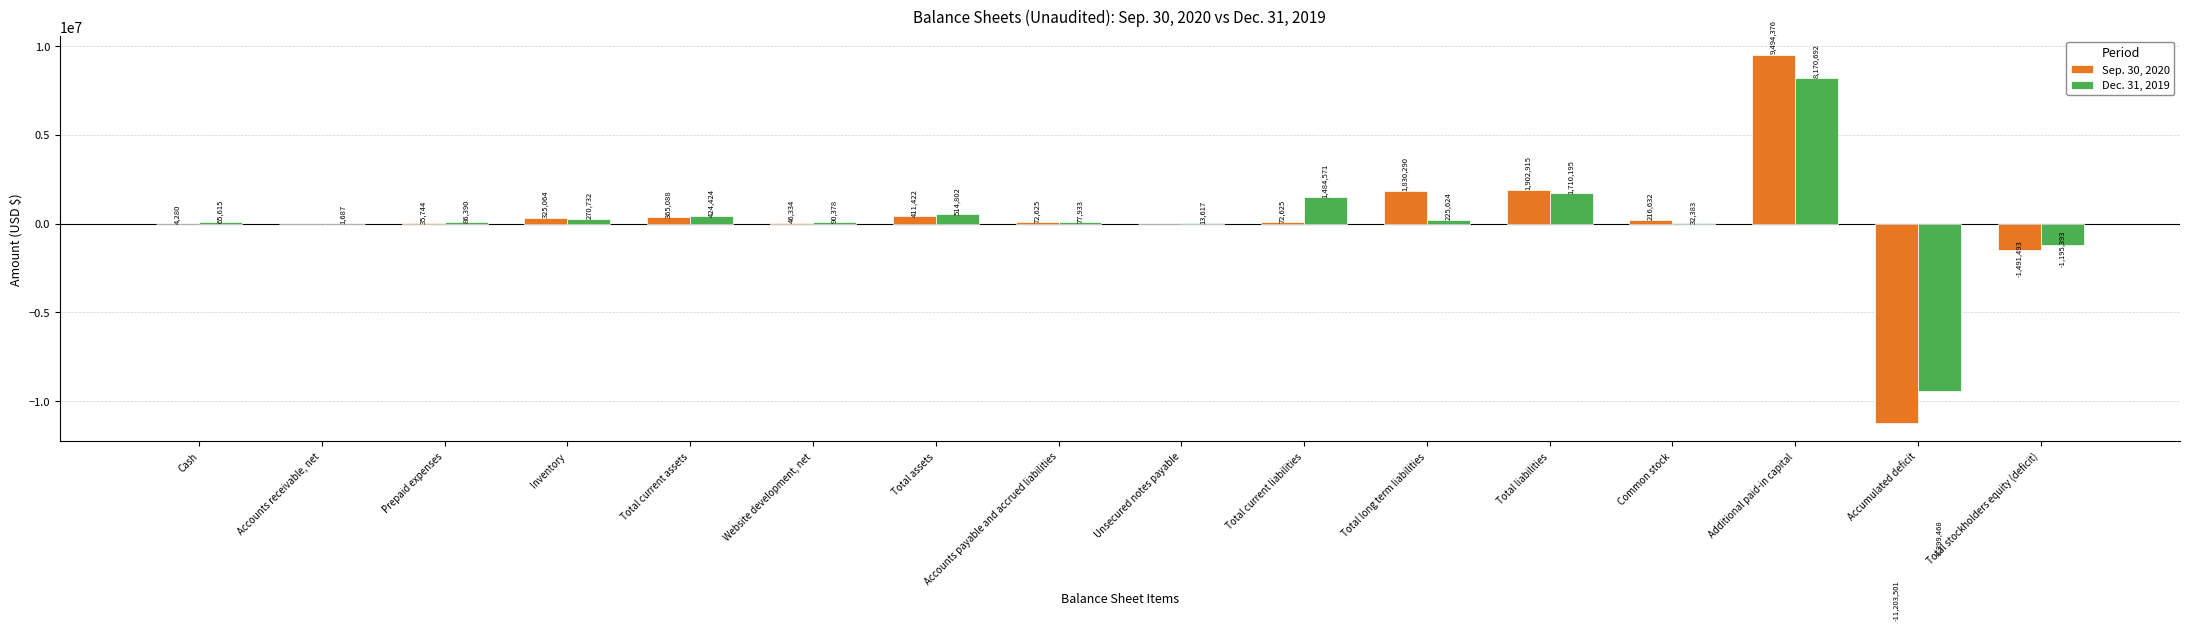

How many distinct data groups are displayed?

2